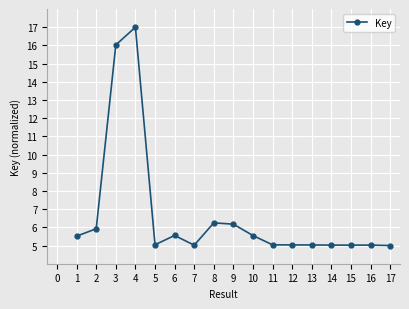

True or false: the data shows 25.2 at 3.

False